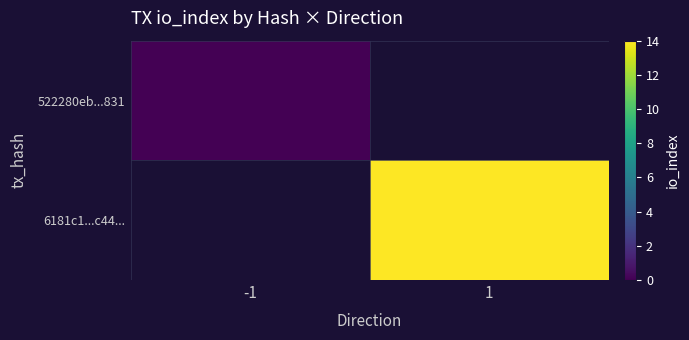

What is the maximum value shown in the chart?

14.0